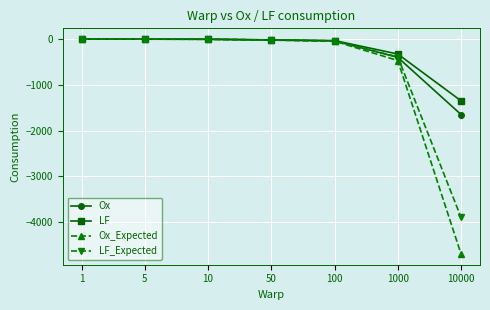

What is the value of the Ox_Expected point at the 4th from the left?

-23.5